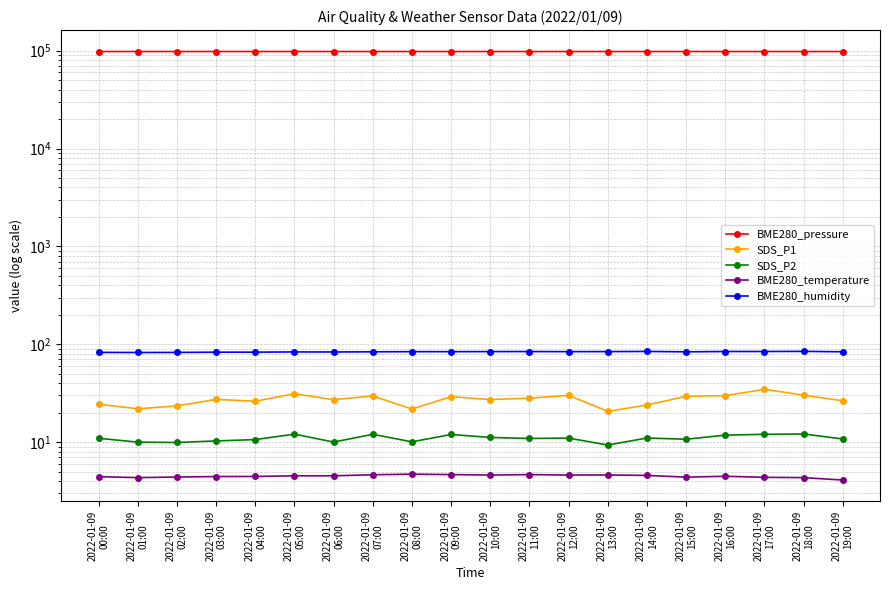

What is the label of the 2nd point from the left?

2022-01-09
01:00